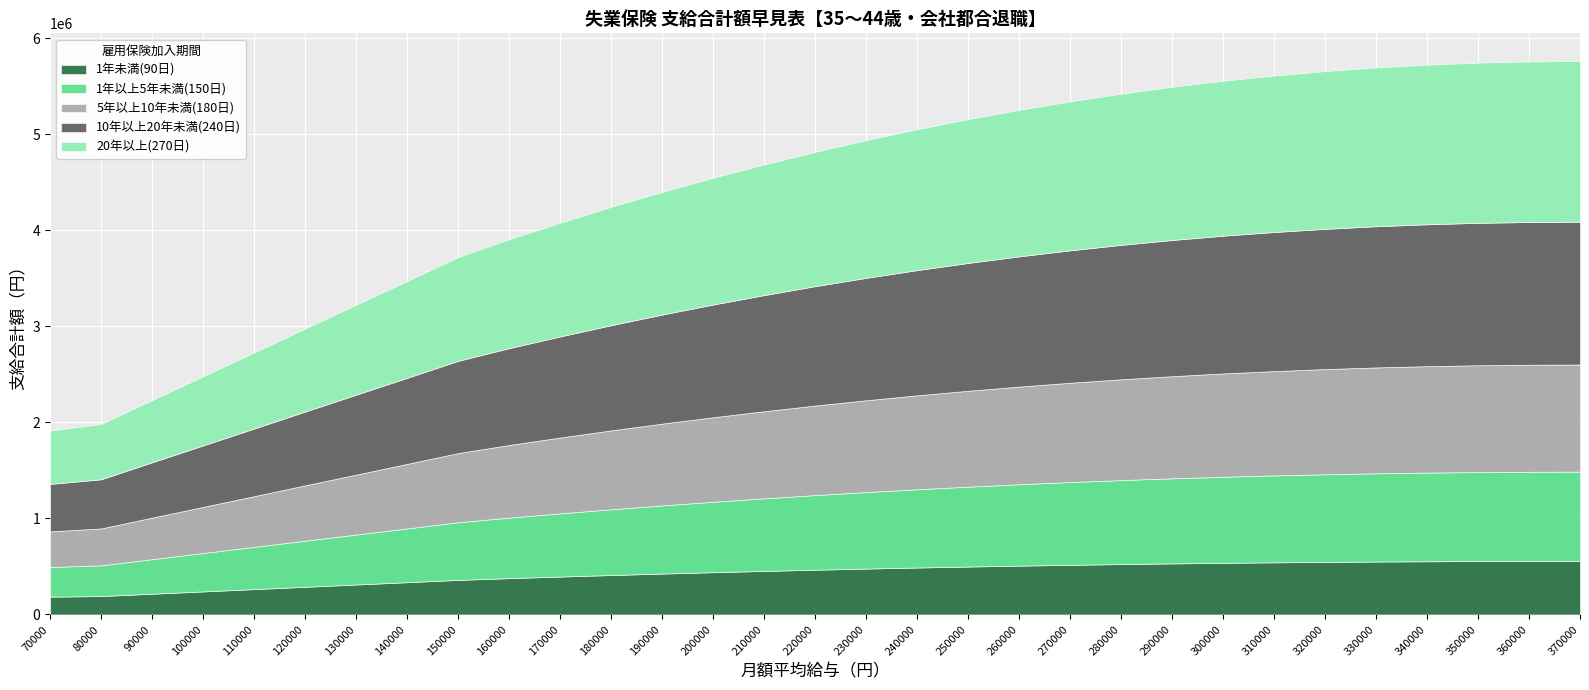

At which category is the sum across all series the highest?

370000